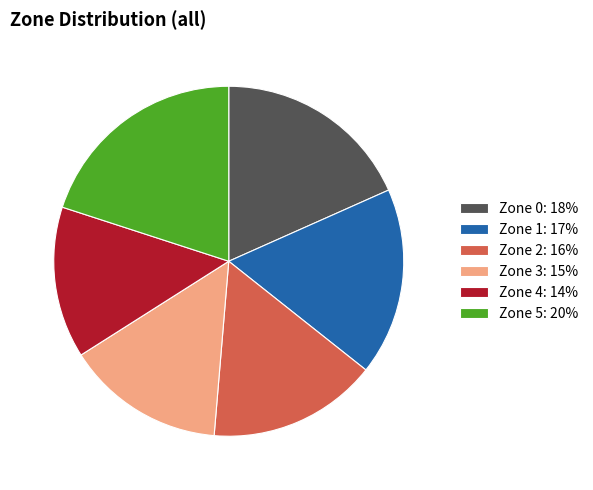

Does any single category account for the majority?

No